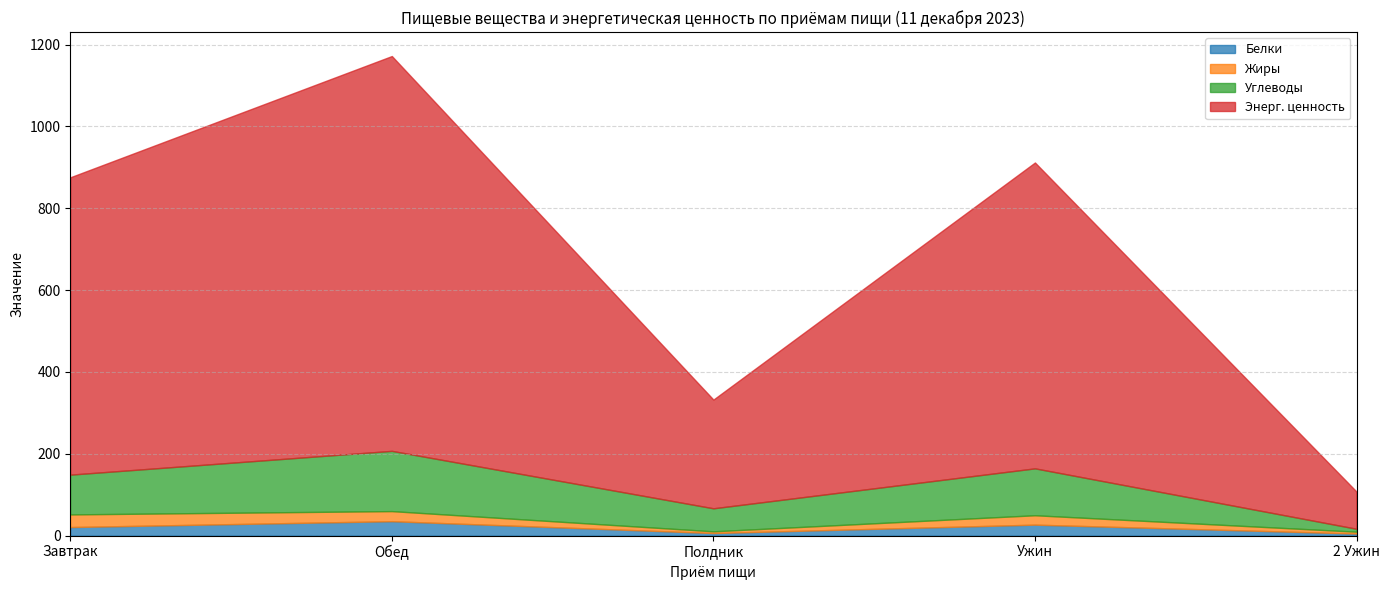

What is the maximum value for Жиры?

30.9